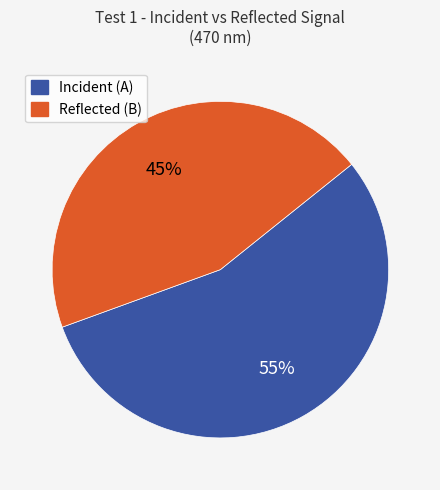

To the nearest percent, what is the average slice percentage?

50%